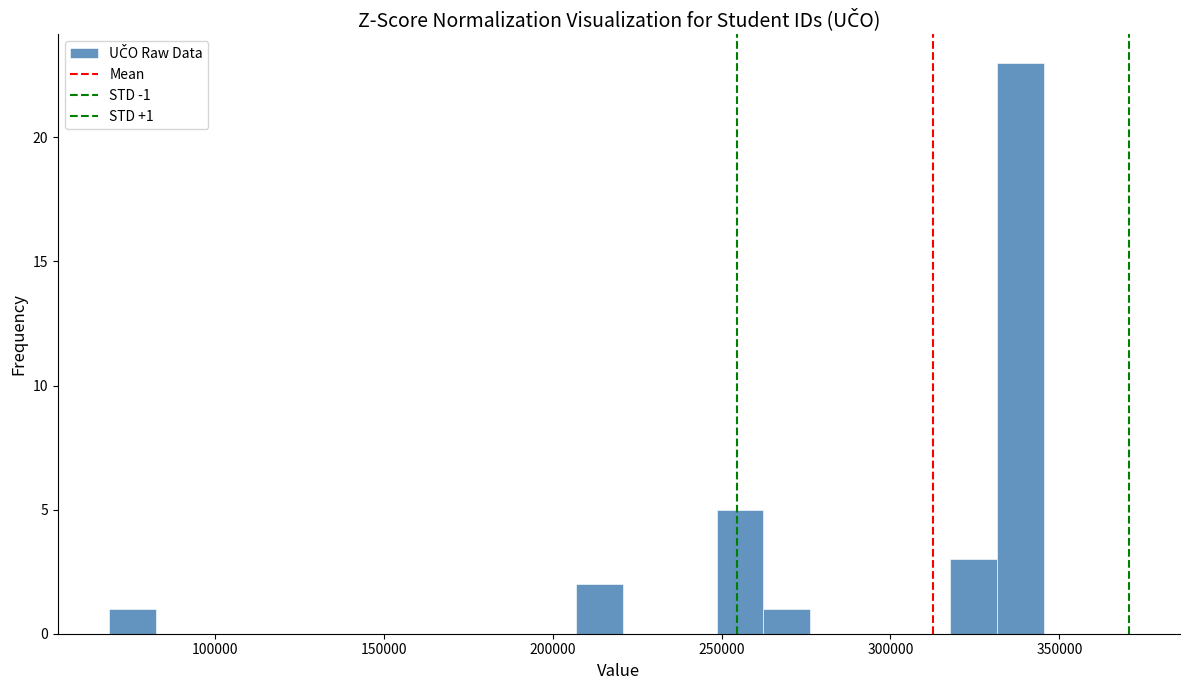

Read against the x-axis, roughly where is the centre of the tallest bar?

340000